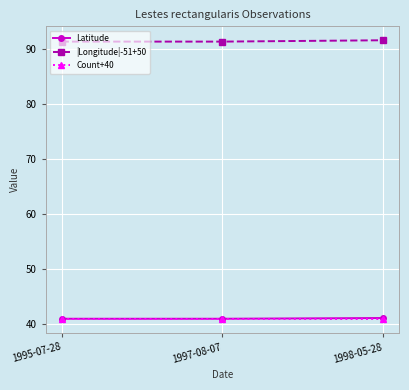

What is the spread (max minus min) of values at 1998-05-28?

50.6